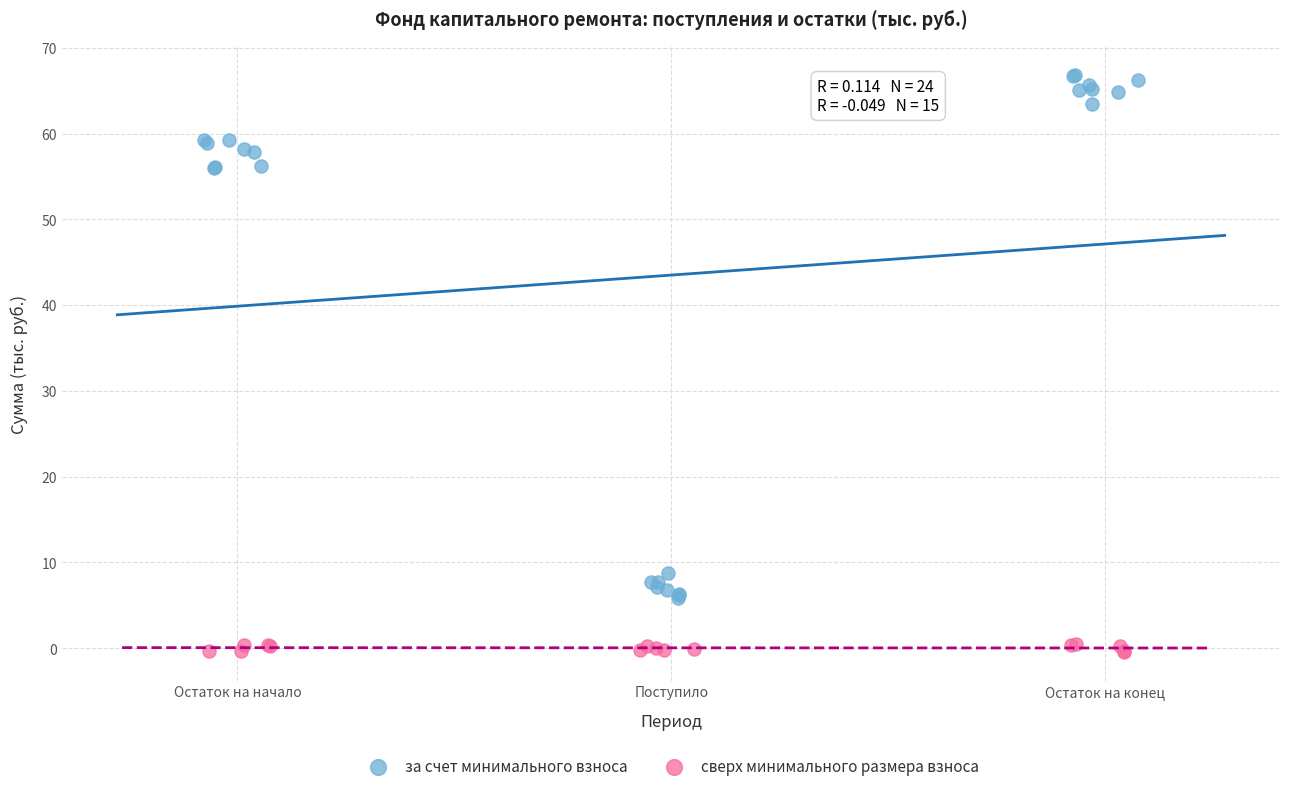

Which series has the widest spread of Y values?

за счет минимального взноса